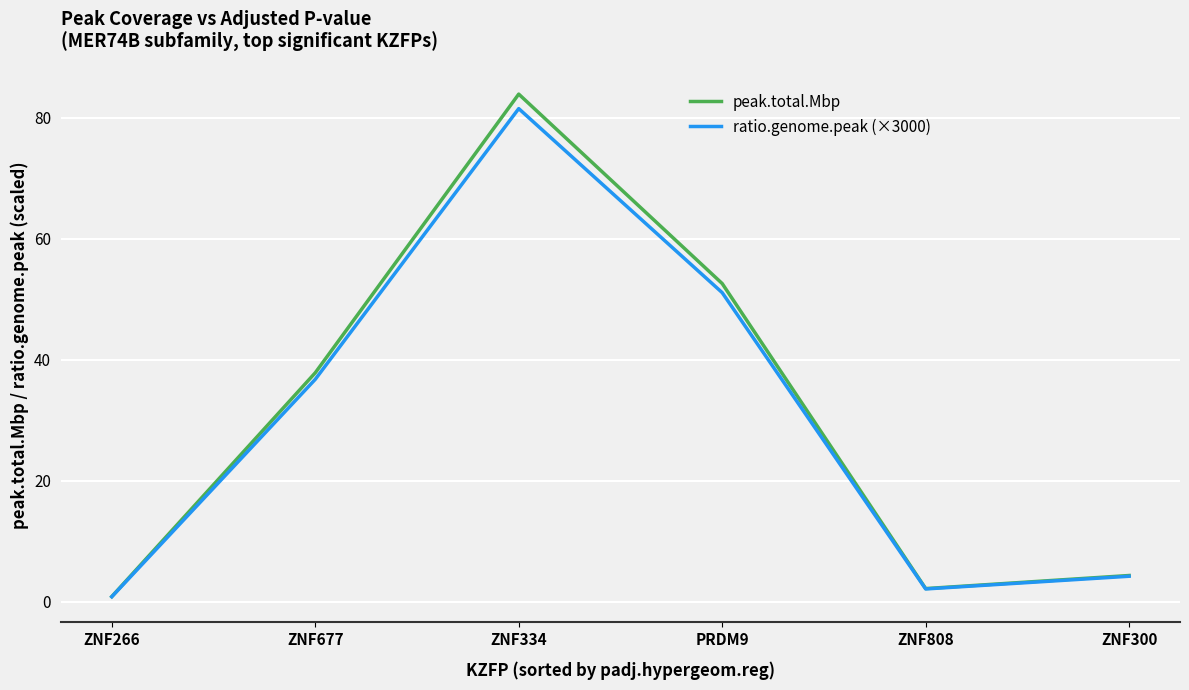

What is the greatest value displayed?

83.9